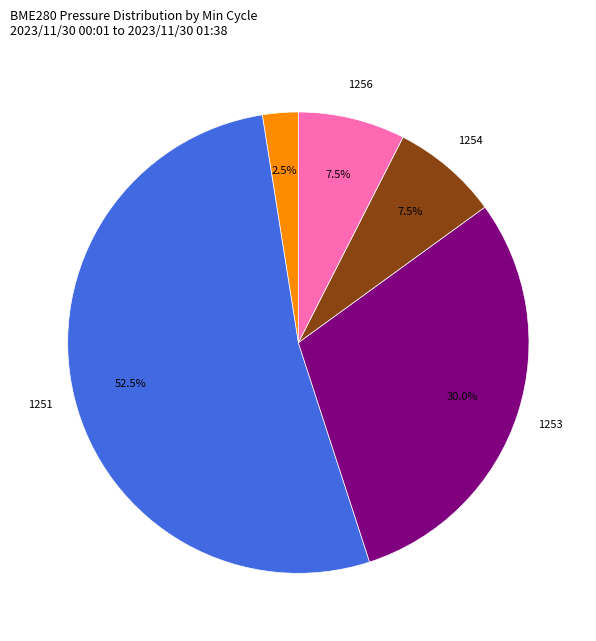

To the nearest percent, what is the average slice percentage?

20%